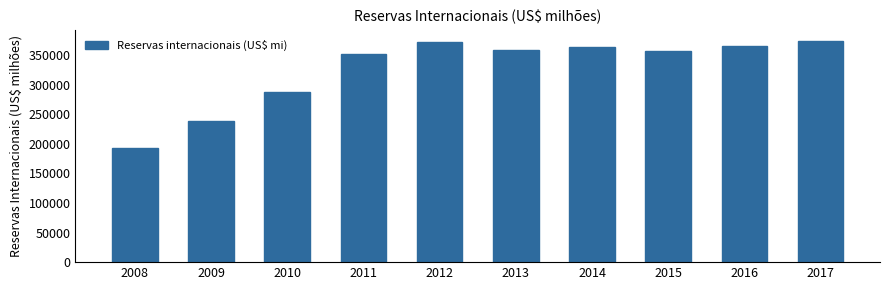

Which has a higher value, 2008 or 2016?

2016